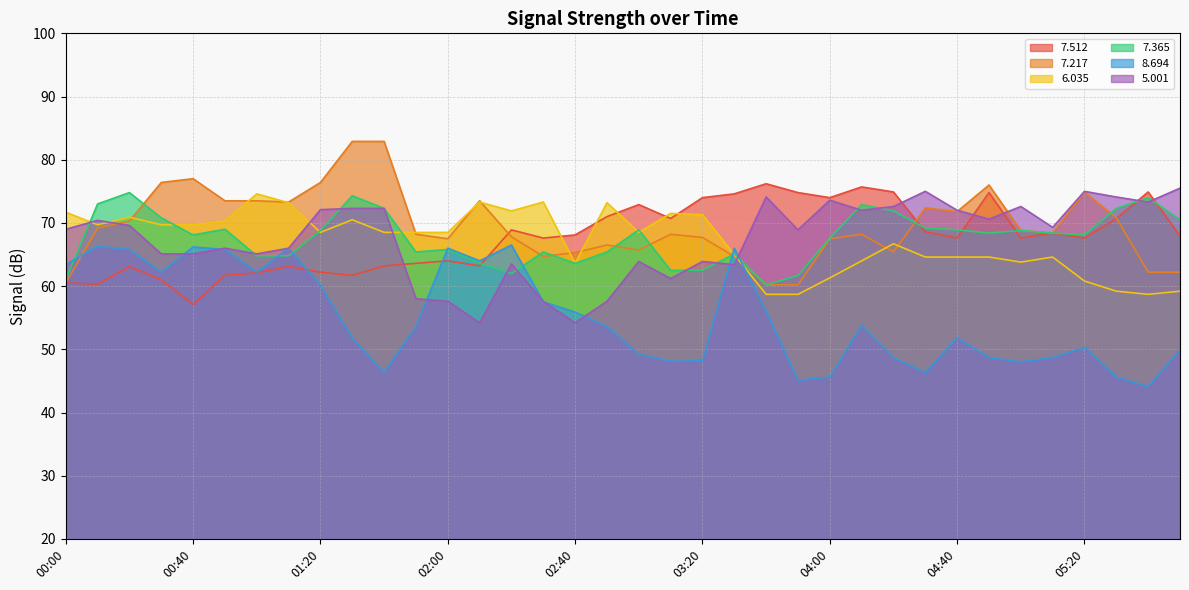

Which series has the largest range (max minus min)?

  7.217